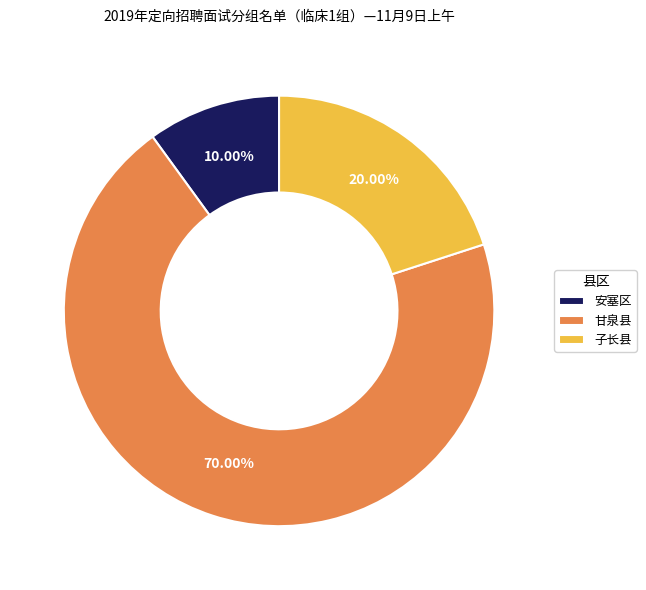

Which category has the smallest portion of the pie?

安塞区